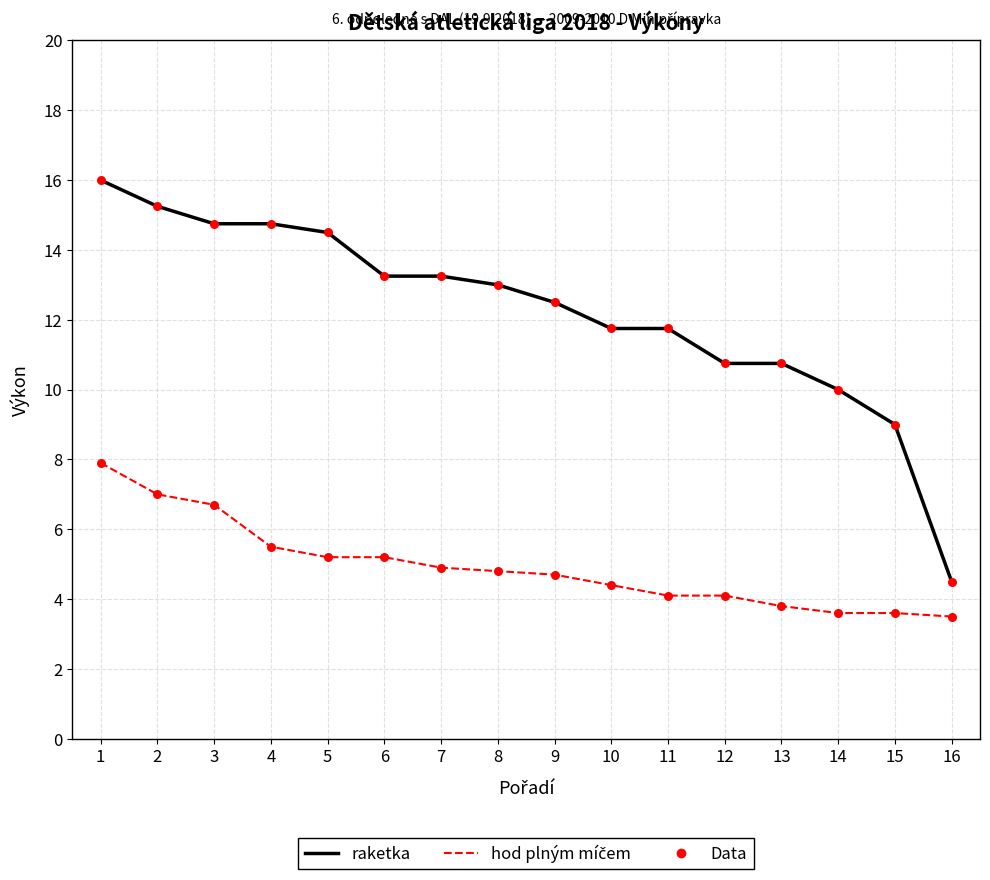

Between 14 and 16, which series saw the biggest shift?

raketka